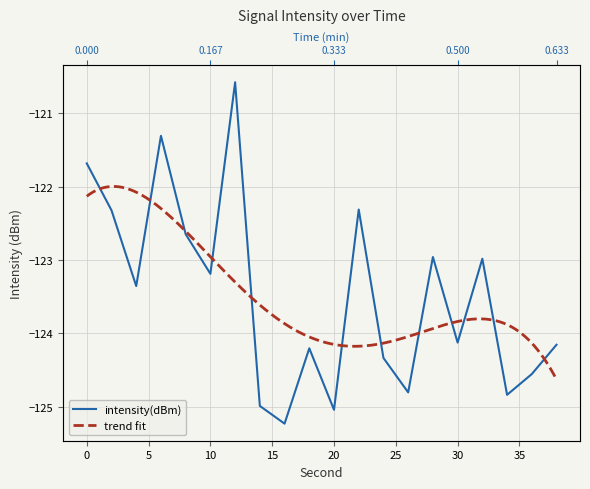

What is the sum of the values at 32 and 10?

-246.2